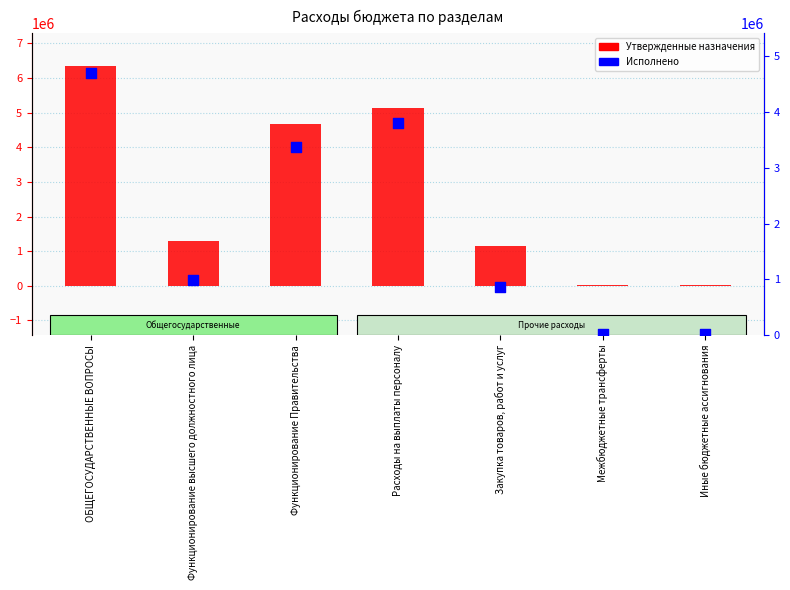

What are all the series names shown in the legend?

Утвержденные назначения, Исполнено